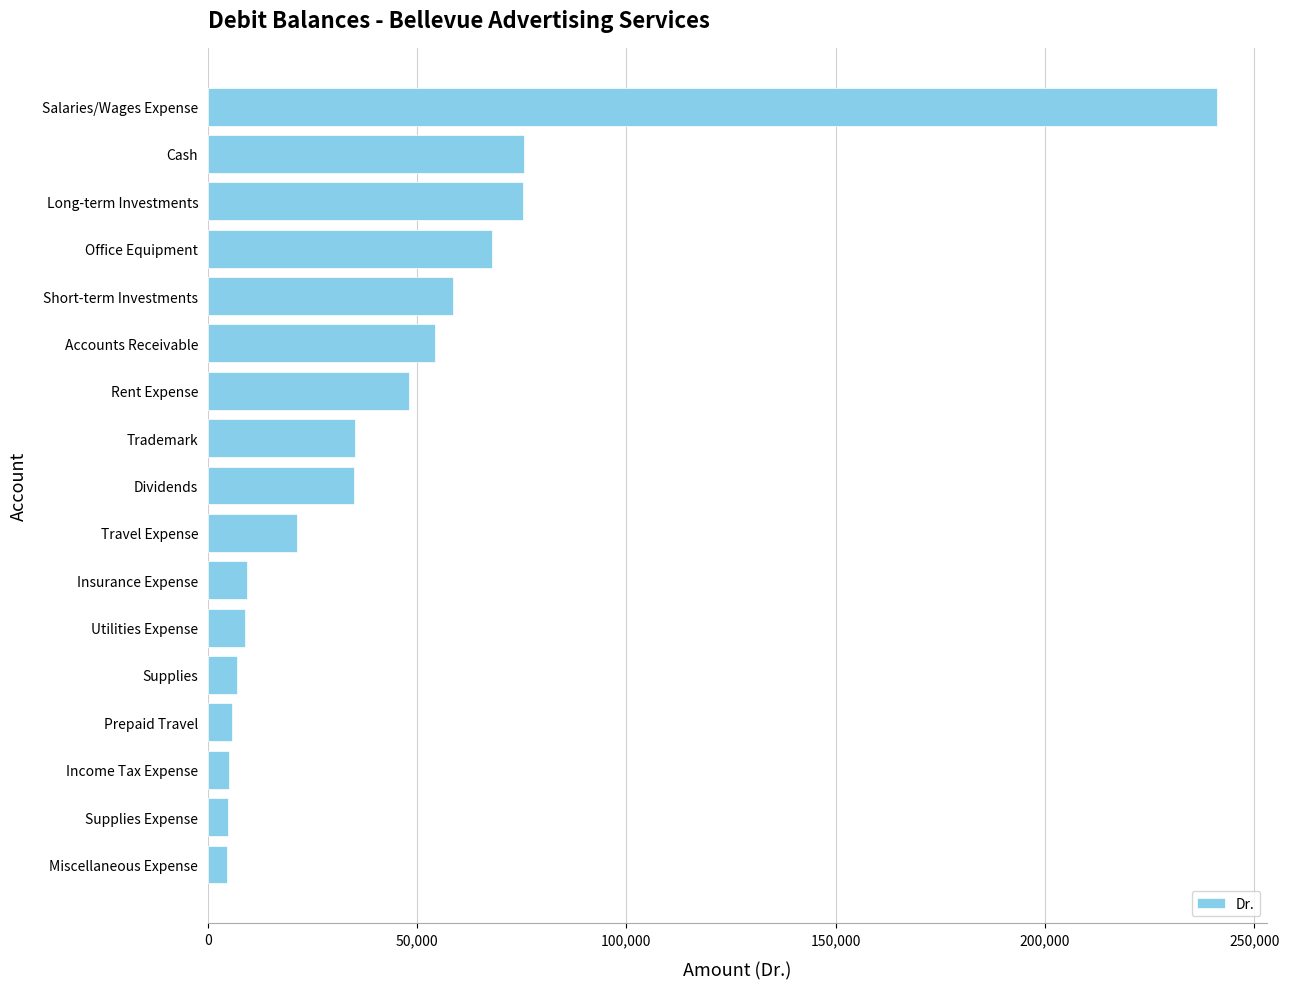

What is the difference between the second highest and minimum values?

71110